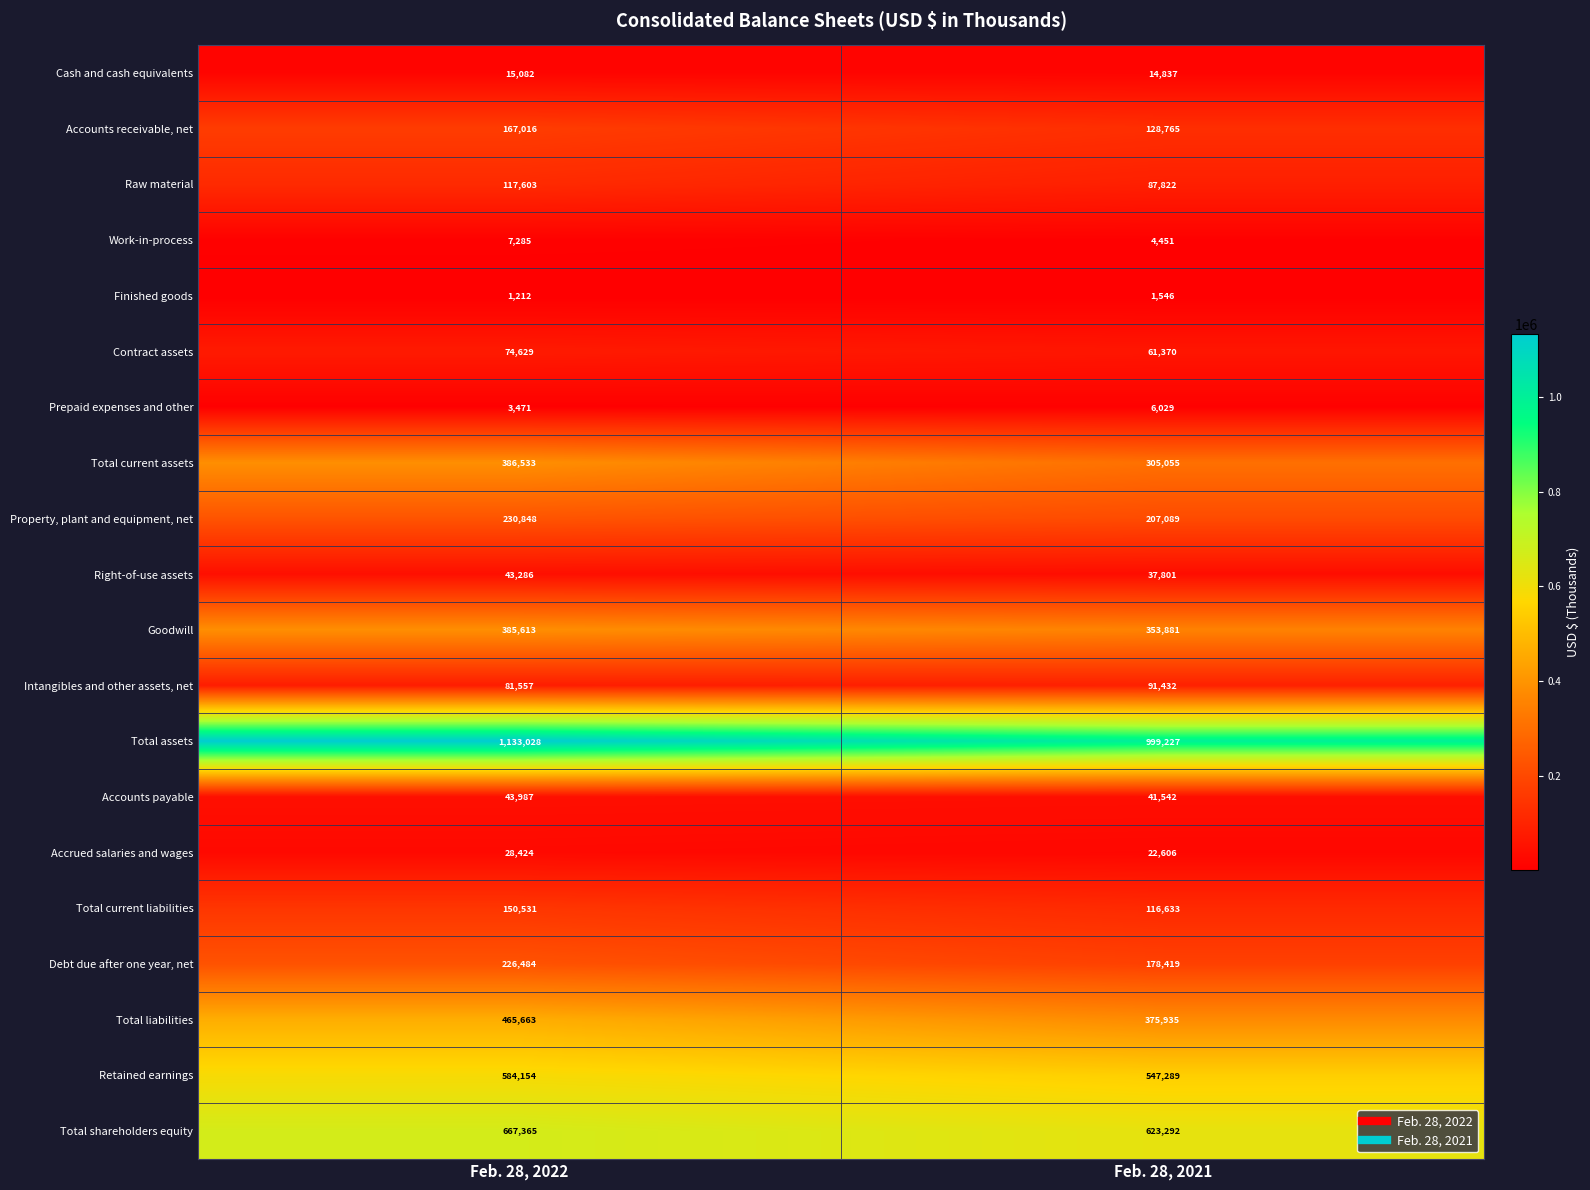

True or false: Intangibles and other assets, net has a value of 51476 at Feb. 28, 2022.

False